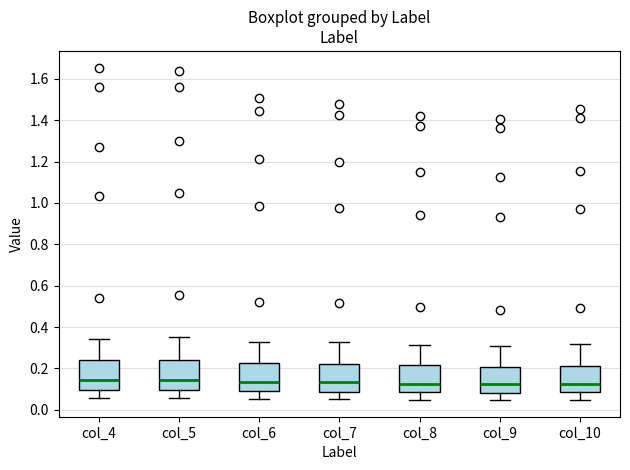

Reading left to right, transcribe this box plot: for each box, give where its median line is, the range the box spans, and where its two whiskers end, as read against the y-axis. The values are not printed on the chart, so give them approximately, as read against the axis.

col_4: median 0.14, box 0.10 to 0.24, whiskers 0.06 to 0.34
col_5: median 0.14, box 0.10 to 0.24, whiskers 0.06 to 0.36
col_6: median 0.14, box 0.08 to 0.22, whiskers 0.06 to 0.32
col_7: median 0.14, box 0.08 to 0.22, whiskers 0.06 to 0.32
col_8: median 0.12, box 0.08 to 0.22, whiskers 0.04 to 0.32
col_9: median 0.12, box 0.08 to 0.20, whiskers 0.04 to 0.30
col_10: median 0.12, box 0.08 to 0.22, whiskers 0.04 to 0.32